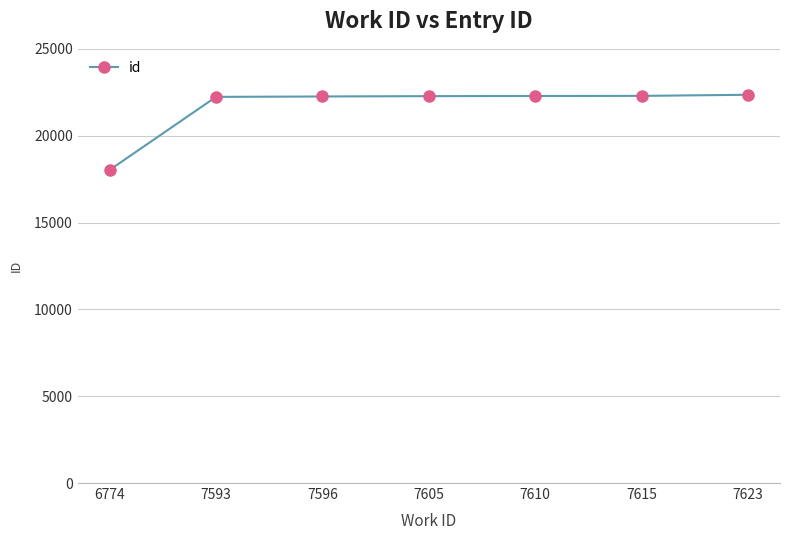

What is the maximum value shown in the chart?

22355